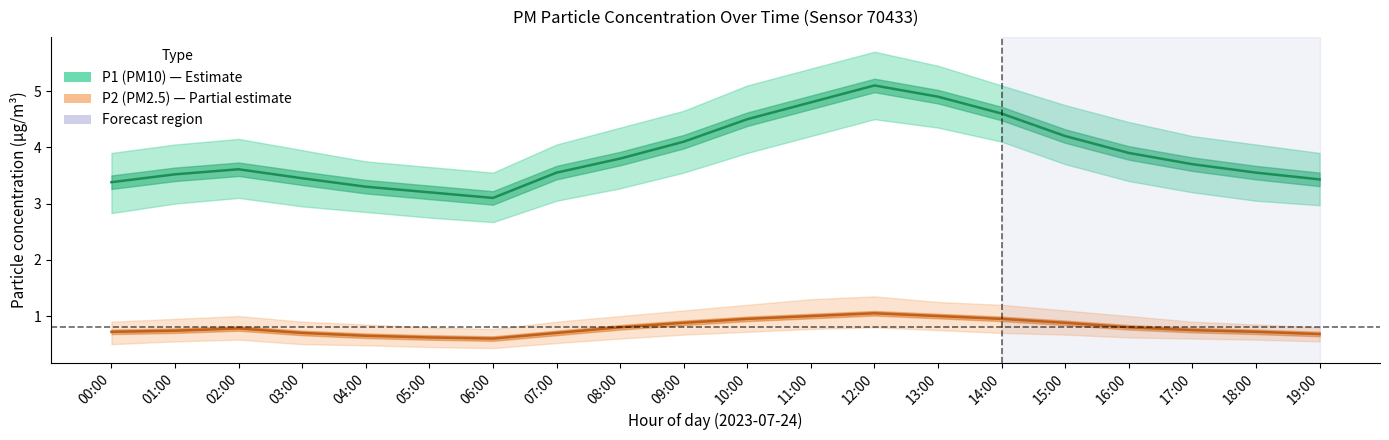

True or false: P2 (PM2.5) and P1 (PM10) cross at least once.

False